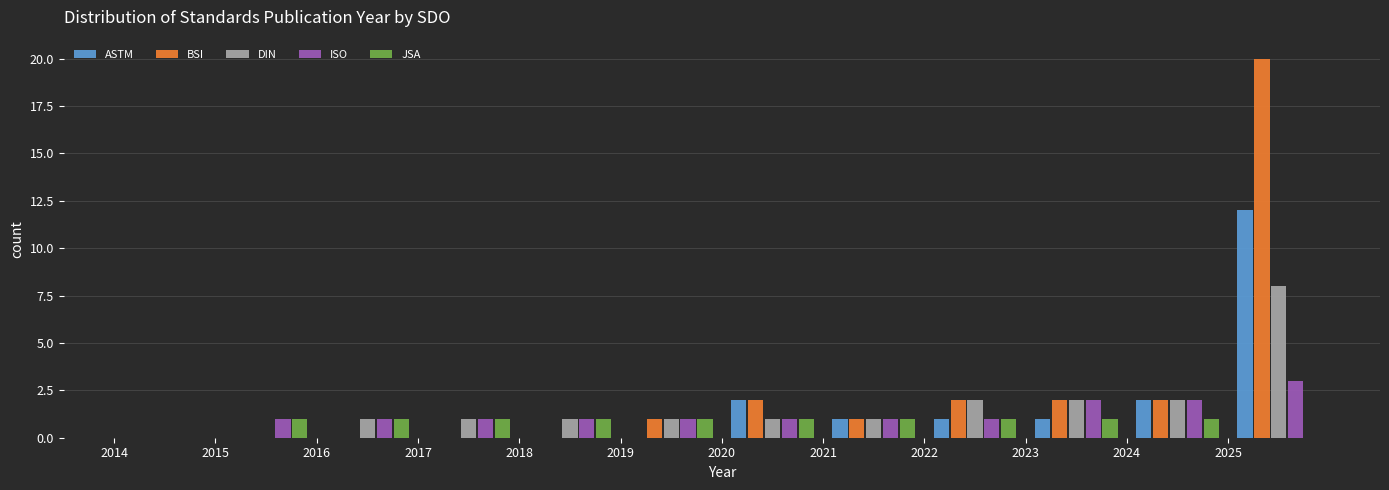

Reading left to right, list every range on the x-axis with the height of the bar of each series over it. The values are not printed on the chart, so give them approximately, as read against the axis.

2014 to 2015: ASTM=0	BSI=0	DIN=0	ISO=0	JSA=0
2015 to 2016: ASTM=0	BSI=0	DIN=0	ISO=1	JSA=1
2016 to 2017: ASTM=0	BSI=0	DIN=1	ISO=1	JSA=1
2017 to 2018: ASTM=0	BSI=0	DIN=1	ISO=1	JSA=1
2018 to 2019: ASTM=0	BSI=0	DIN=1	ISO=1	JSA=1
2019 to 2020: ASTM=0	BSI=1	DIN=1	ISO=1	JSA=1
2020 to 2021: ASTM=2	BSI=2	DIN=1	ISO=1	JSA=1
2021 to 2022: ASTM=1	BSI=1	DIN=1	ISO=1	JSA=1
2022 to 2023: ASTM=1	BSI=2	DIN=2	ISO=1	JSA=1
2023 to 2024: ASTM=1	BSI=2	DIN=2	ISO=2	JSA=1
2024 to 2025: ASTM=2	BSI=2	DIN=2	ISO=2	JSA=1
2025 to 2026: ASTM=12	BSI=20	DIN=8	ISO=3	JSA=0